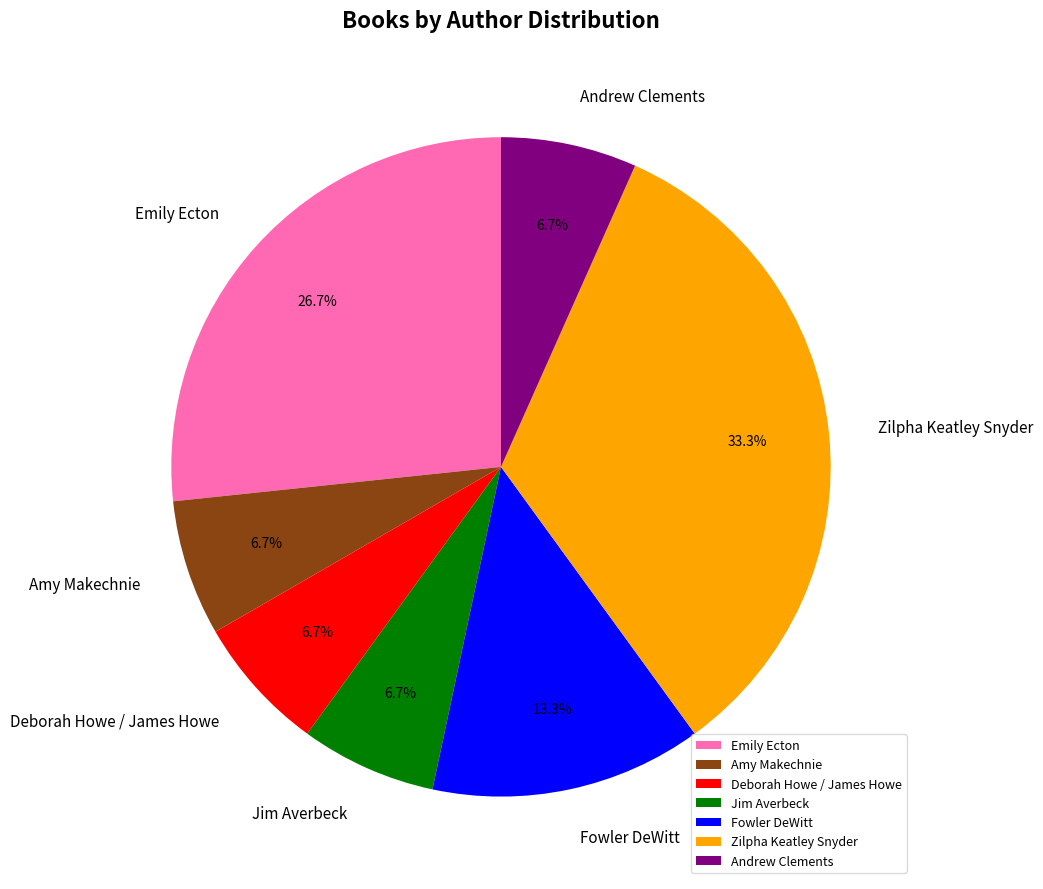

The Andrew Clements slice represents 7% of the pie. True or false?

True